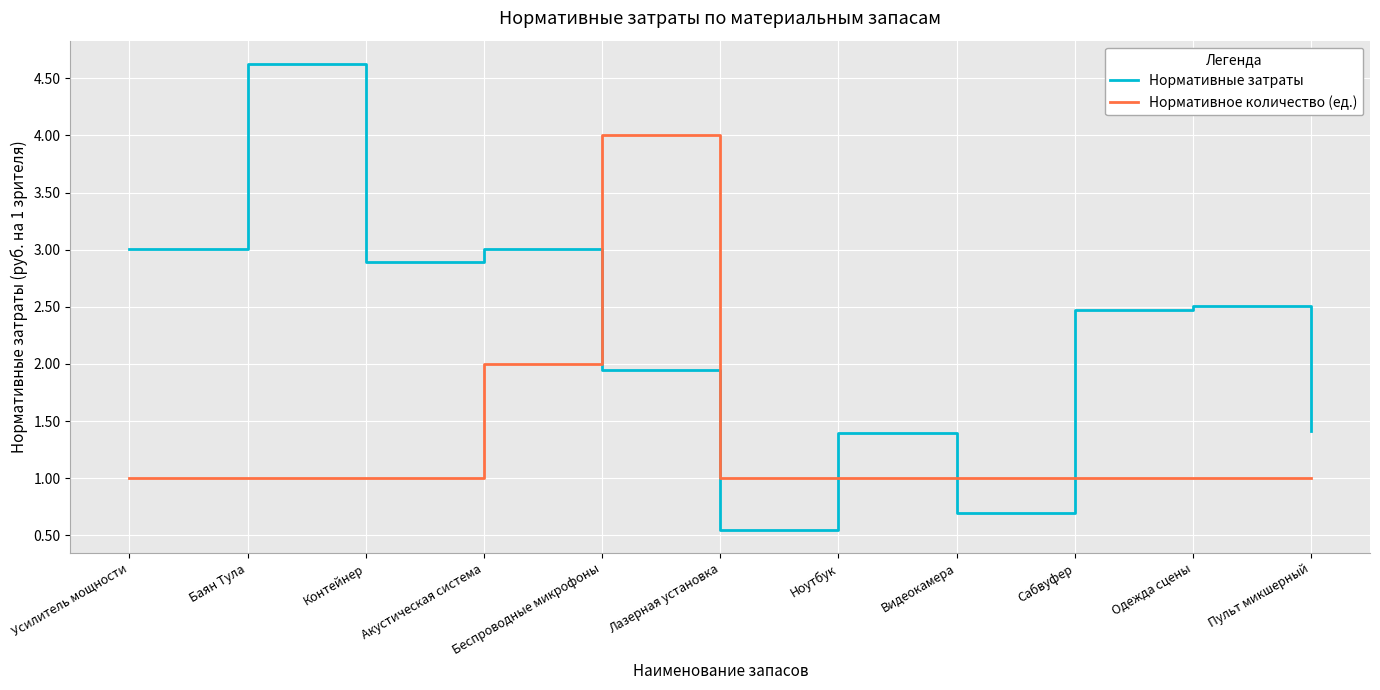

The Нормативное количество (ед.) series shows 1.0 at Одежда сцены. True or false?

True